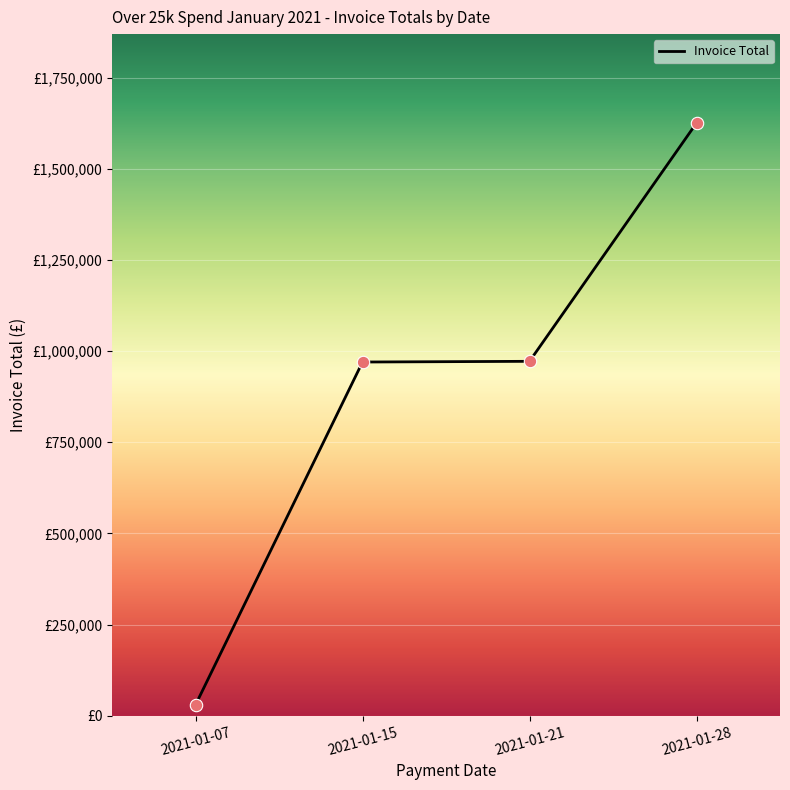

Does the chart have visible grid lines?

Yes